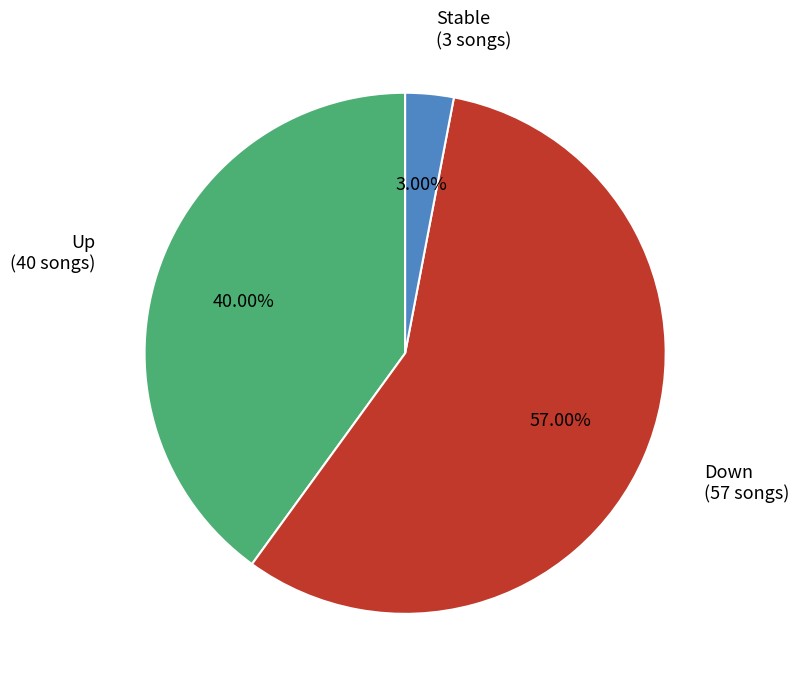

Does any single category account for the majority?

Yes